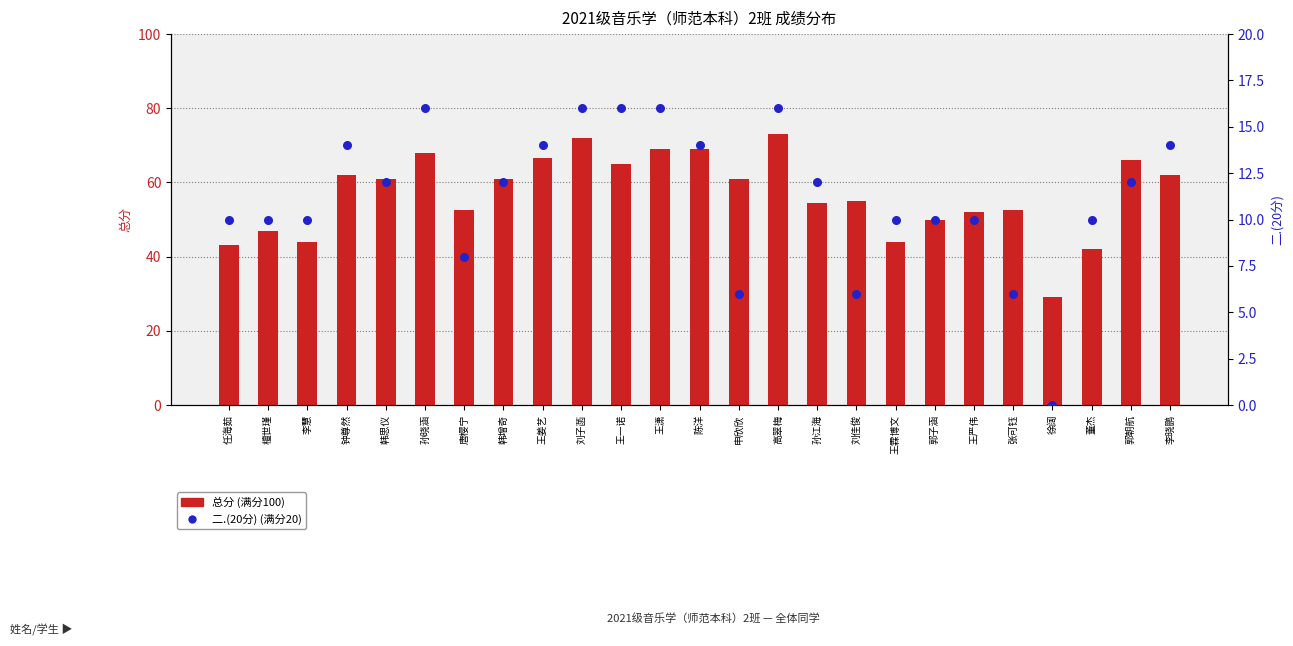

Which series has the largest Y range (max minus min)?

总分